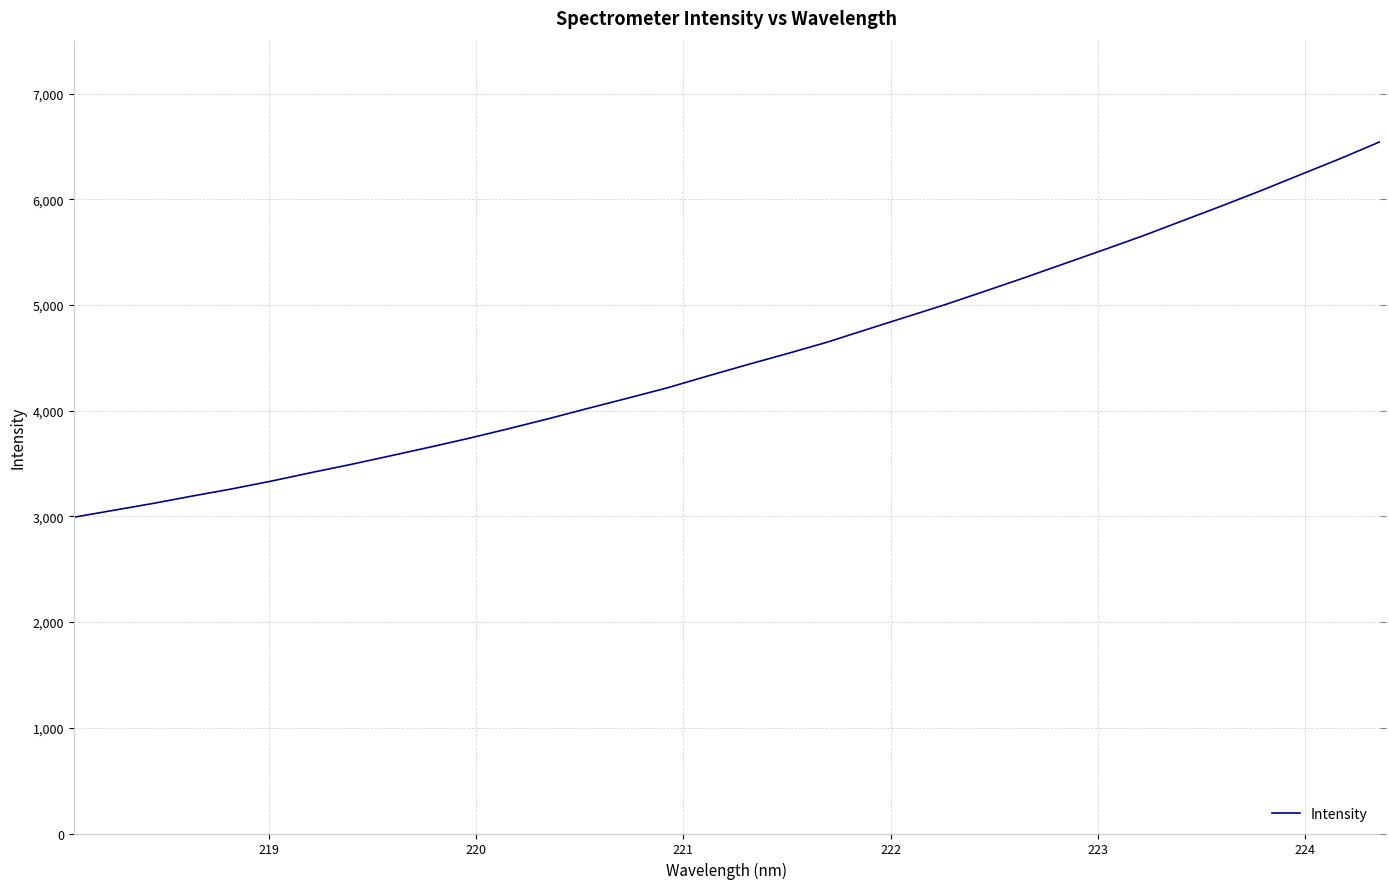

True or false: there are more than 0 points higher than both neighbors.

False